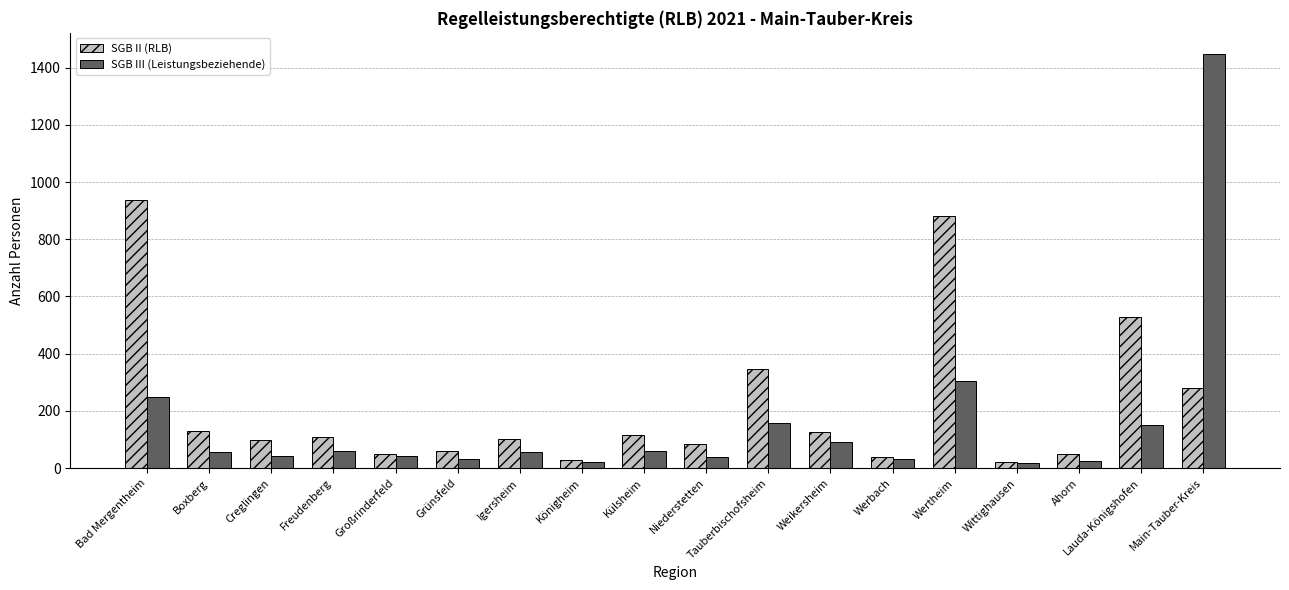

What value does the SGB III (Leistungsbeziehende) series have at Weikersheim, to the nearest 10?

90